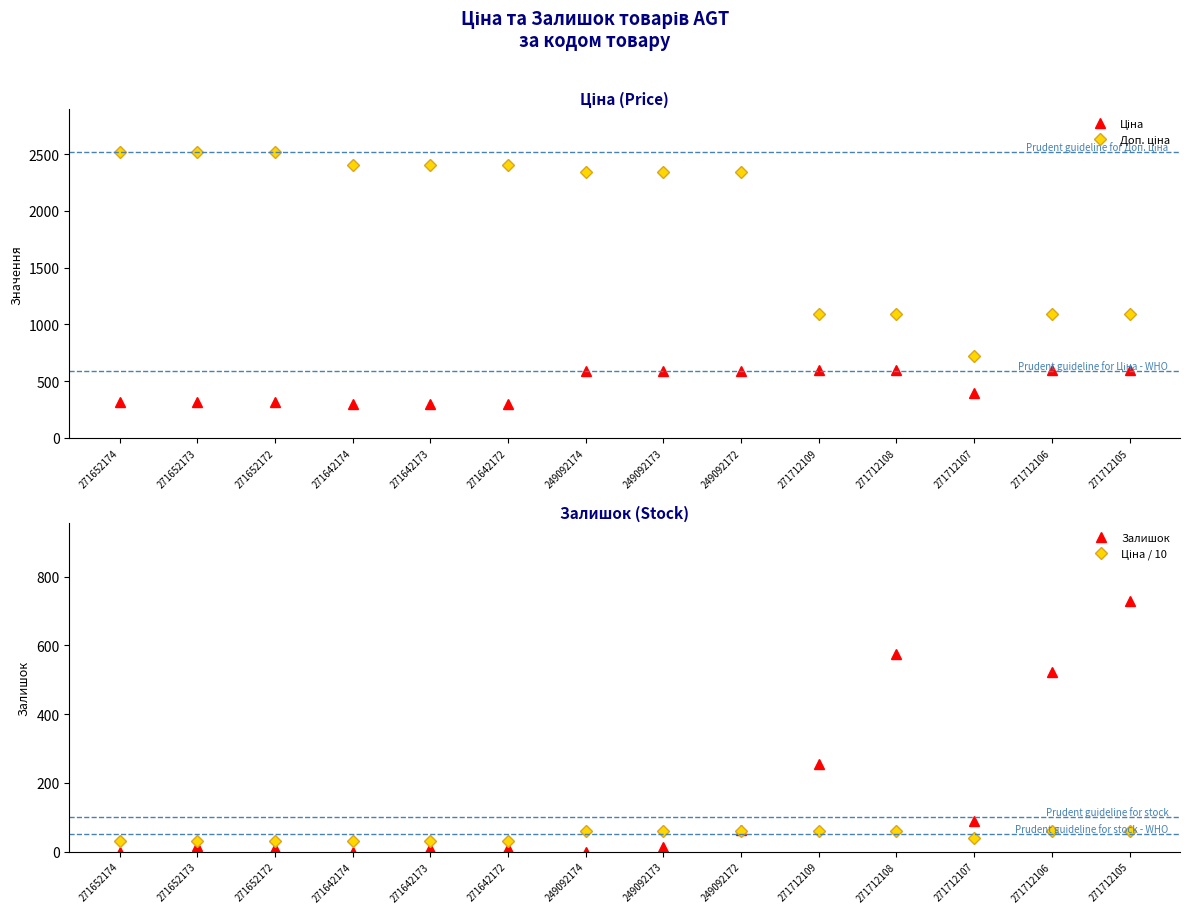

The value of Ціна / 10 at 271652174 is 31.5. True or false?

True